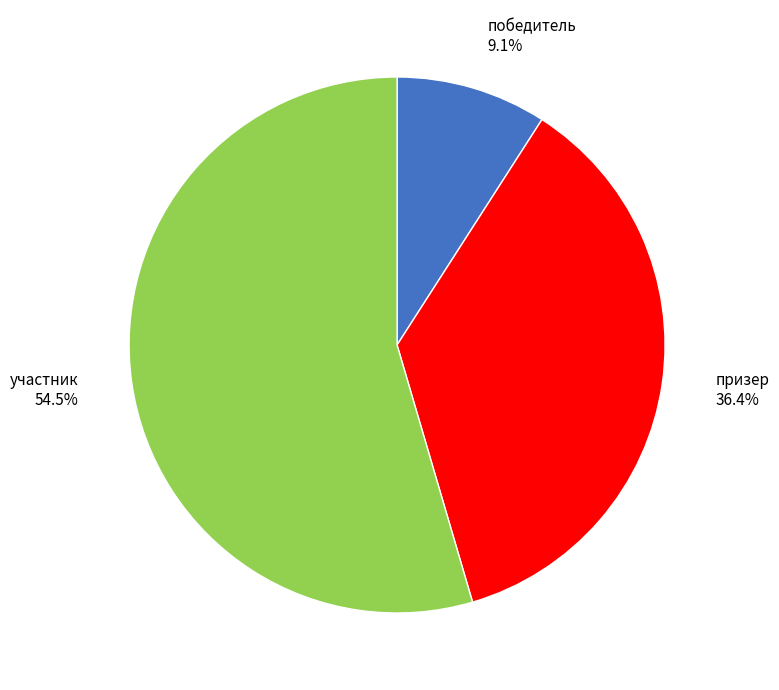

Approximately how many times larger is the value at участник compared to призер?

1.5